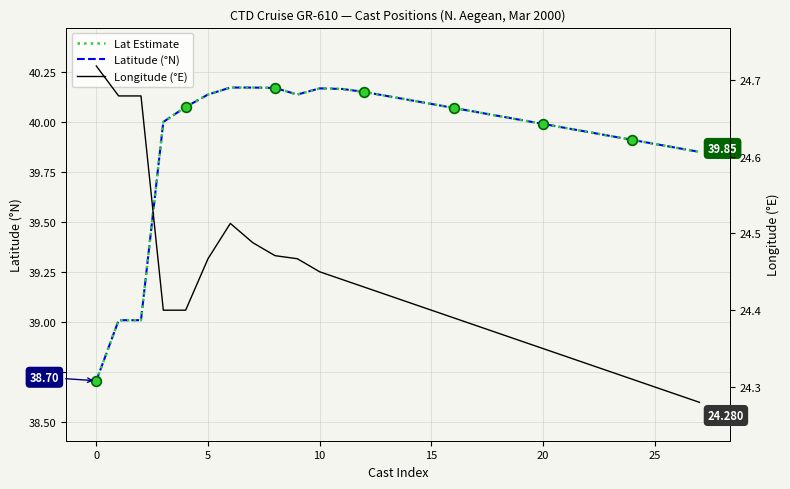

What are all the series names shown in the legend?

Latitude (°N), Lat Estimate, Longitude (°E)